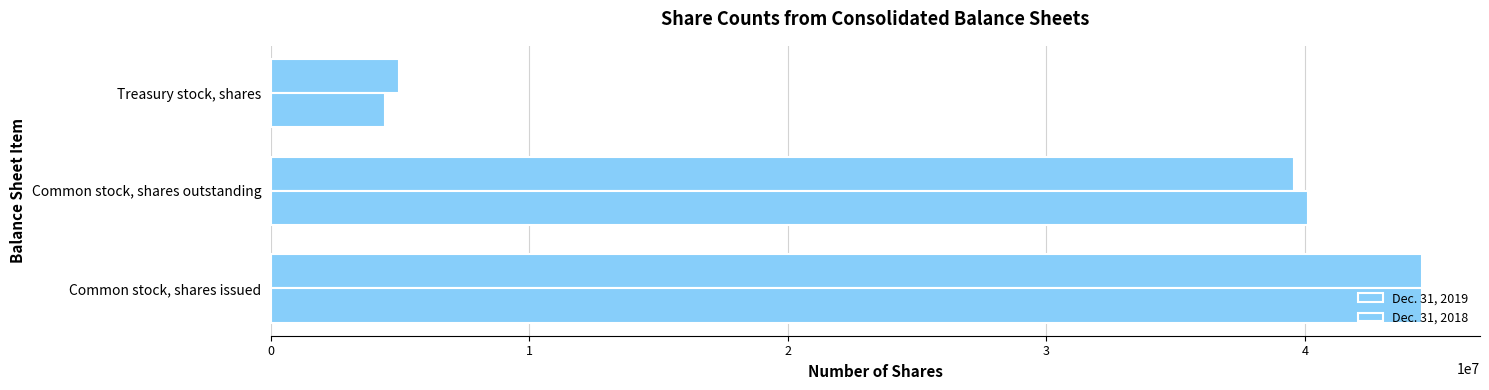

How many values in the Dec. 31, 2018 series are below 40125184?

1